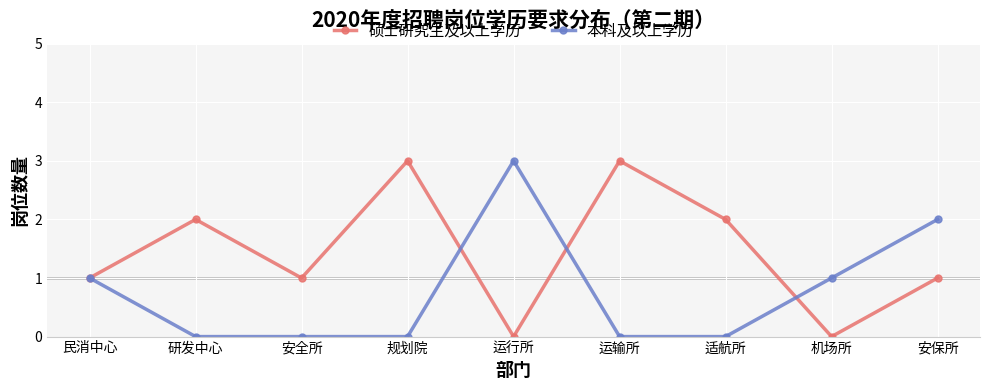

List the series in order of their overall mean, highest first.

硕士研究生及以上学历, 本科及以上学历